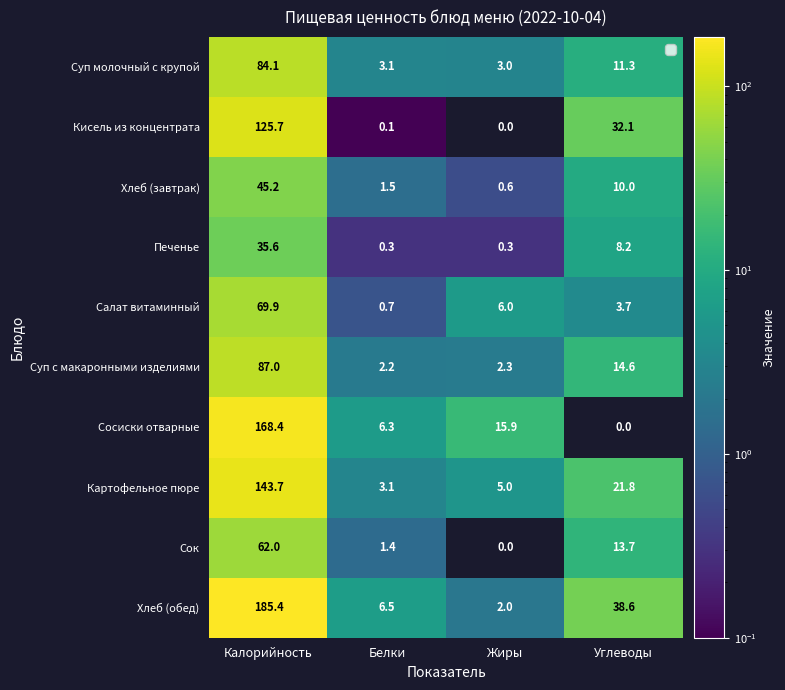

Which series has the largest total across all categories?

Хлеб (обед)